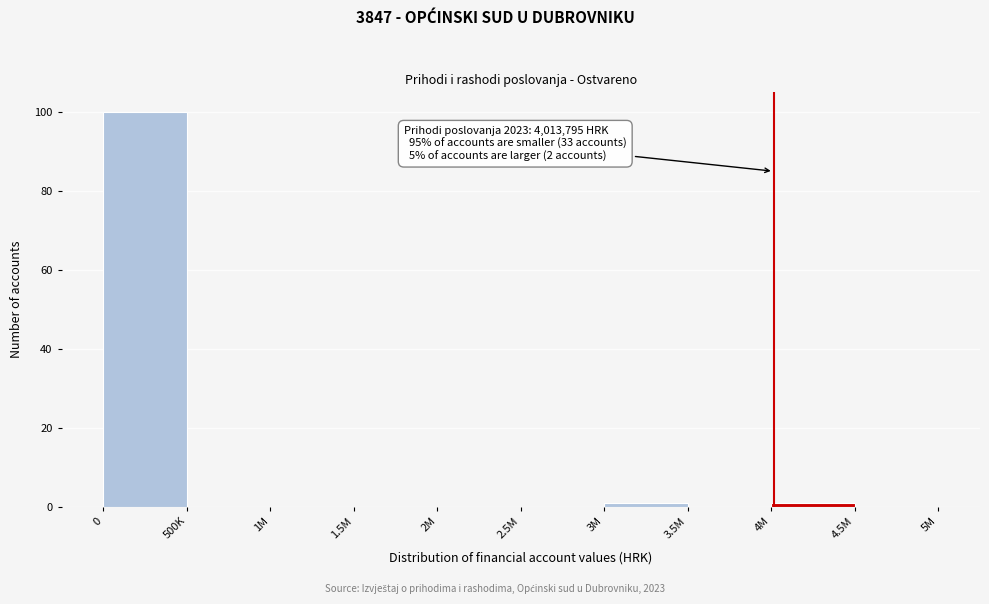

Reading right to left, list all the values displayed in this chart.

4.5M=0	4M=1	3.5M=0	3M=1	2.5M=0	2M=0	1.5M=0	1M=0	500K=0	0=100